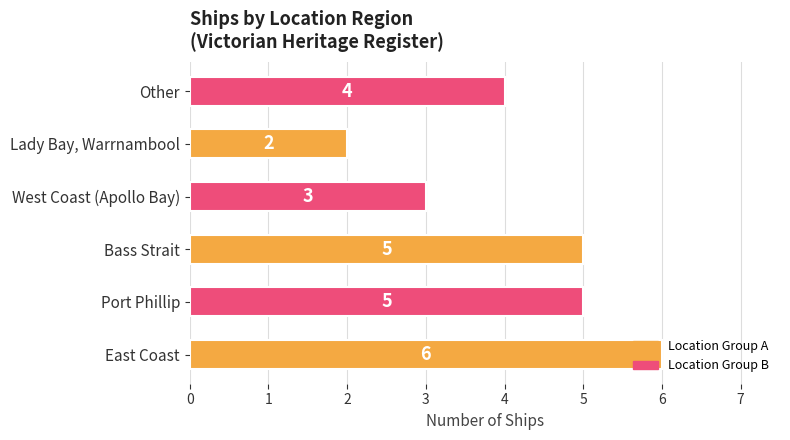

What is the change in value from Lady Bay, Warrnambool to Other?

+2